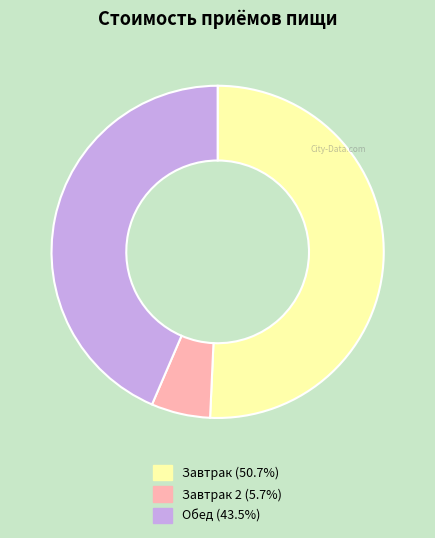

Does any single category account for the majority?

Yes